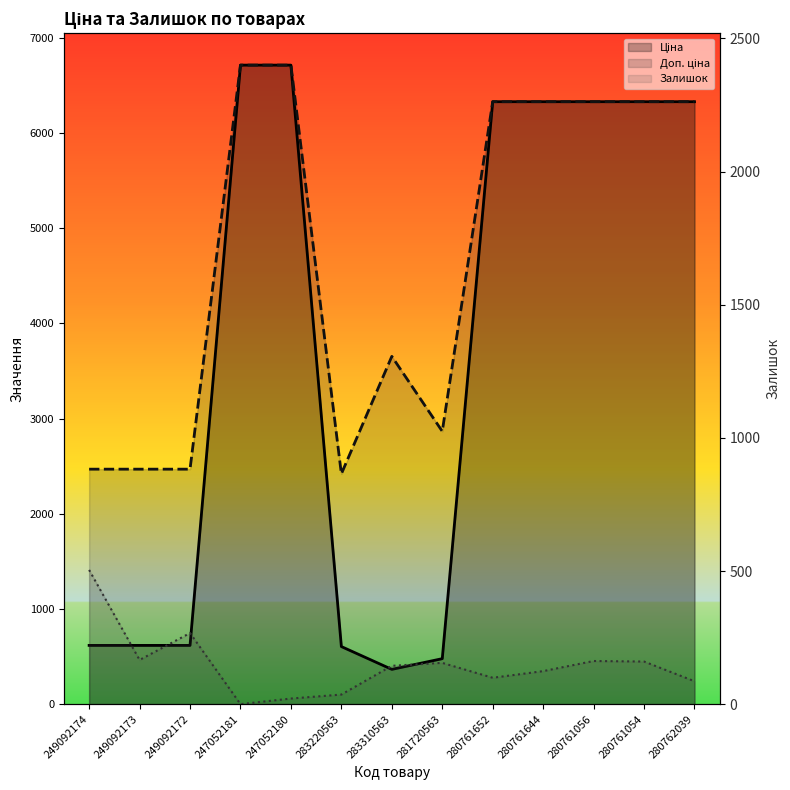

What is the total value across all series at 280761054?

12817.4